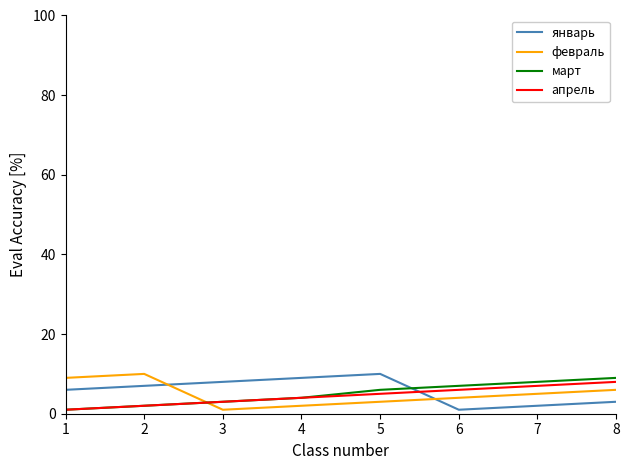

How many interior local valleys does the январь series have?

1